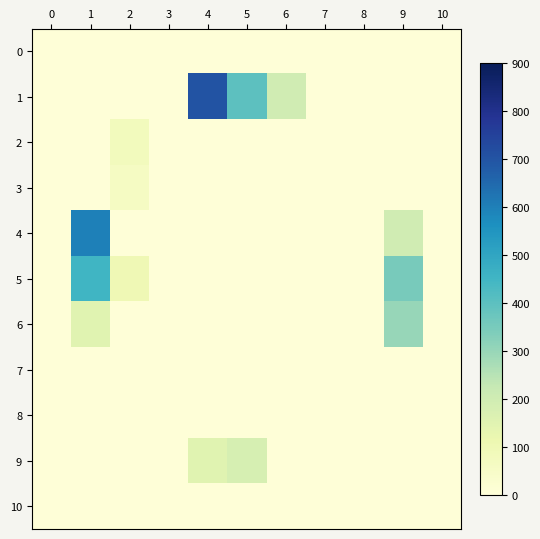

Reading left to right, extract all data points from this chart.

0: 0=5	1=5	2=5	3=5	4=5	5=5	6=5	7=5	8=5	9=5	10=5
1: 0=5	1=5	2=5	3=5	4=700	5=400	6=200	7=5	8=5	9=5	10=5
2: 0=5	1=5	2=80	3=5	4=5	5=5	6=5	7=5	8=5	9=5	10=5
3: 0=5	1=5	2=60	3=5	4=5	5=5	6=5	7=5	8=5	9=5	10=5
4: 0=5	1=600	2=5	3=5	4=5	5=5	6=5	7=5	8=5	9=200	10=5
5: 0=5	1=450	2=100	3=5	4=5	5=5	6=5	7=5	8=5	9=350	10=5
6: 0=5	1=150	2=5	3=5	4=5	5=5	6=5	7=5	8=5	9=300	10=5
7: 0=5	1=5	2=5	3=5	4=5	5=5	6=5	7=5	8=5	9=5	10=5
8: 0=5	1=5	2=5	3=5	4=5	5=5	6=5	7=5	8=5	9=5	10=5
9: 0=5	1=5	2=5	3=5	4=150	5=180	6=5	7=5	8=5	9=5	10=5
10: 0=5	1=5	2=5	3=5	4=5	5=5	6=5	7=5	8=5	9=5	10=5